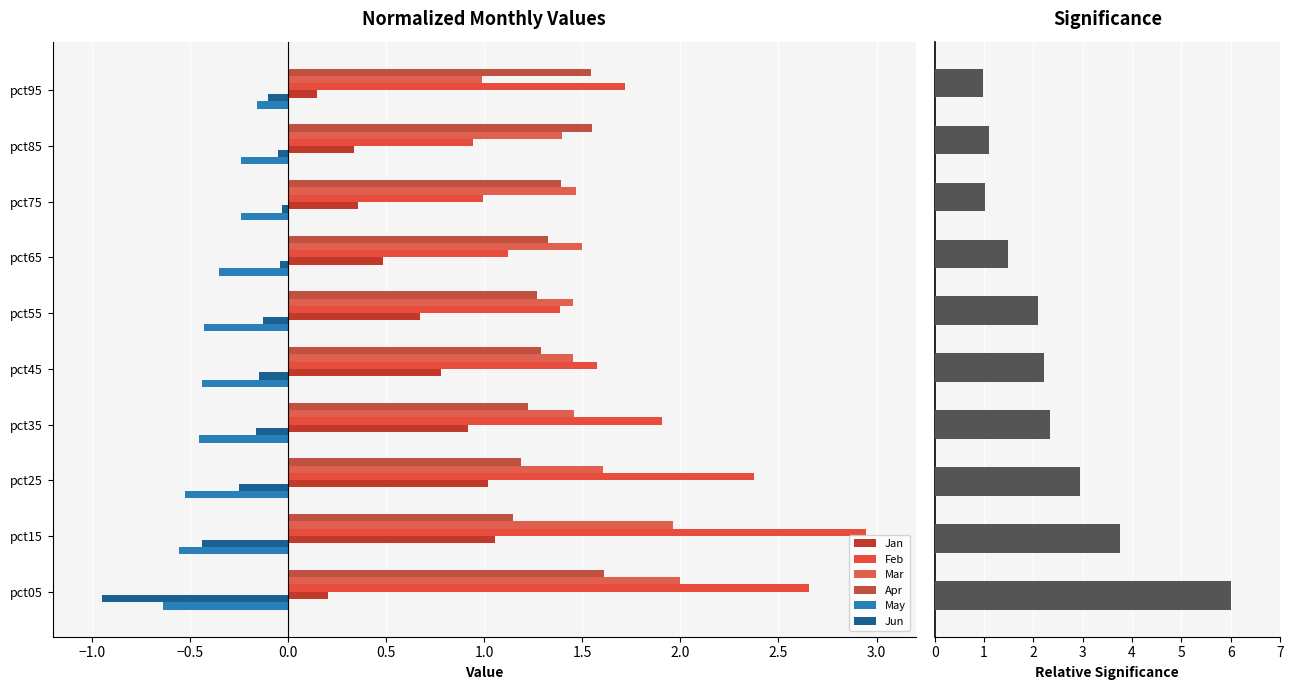

What is the sum of the Jun values at pct05 and pct35?

-1.1